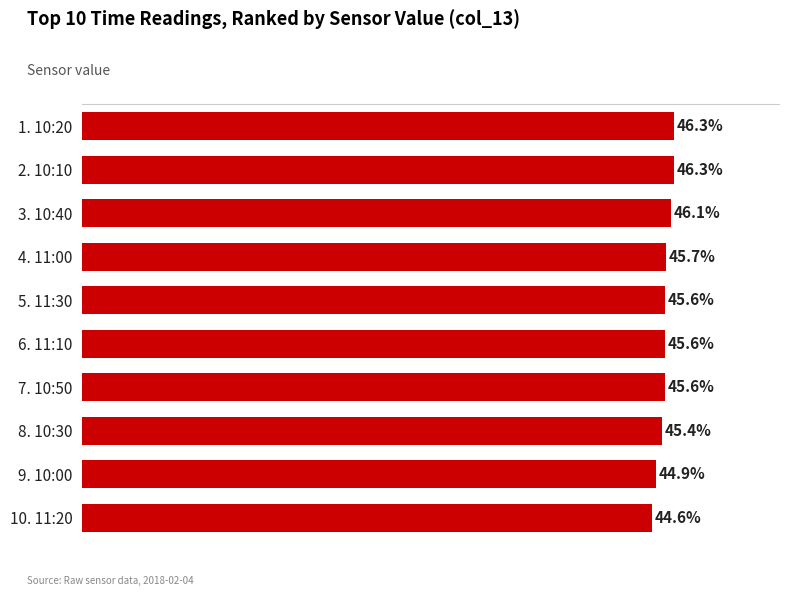

Between 10. 11:20 and 9. 10:00, which is larger?

9. 10:00